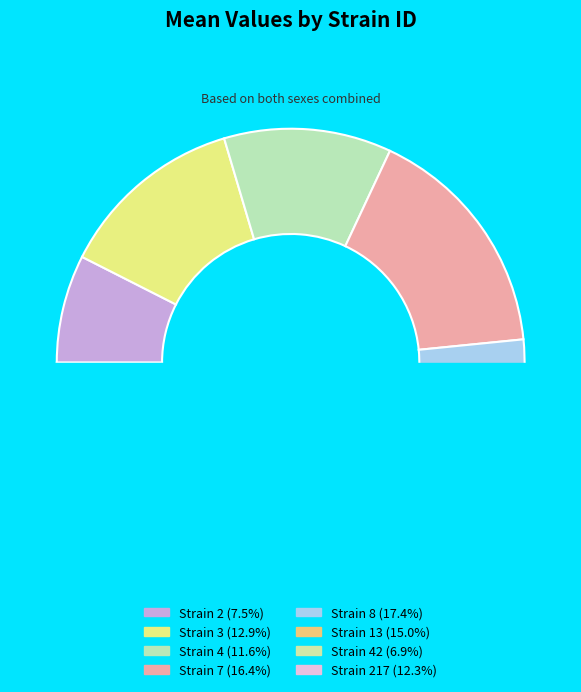

What percentage is the 2 slice, to the nearest percent?

7%